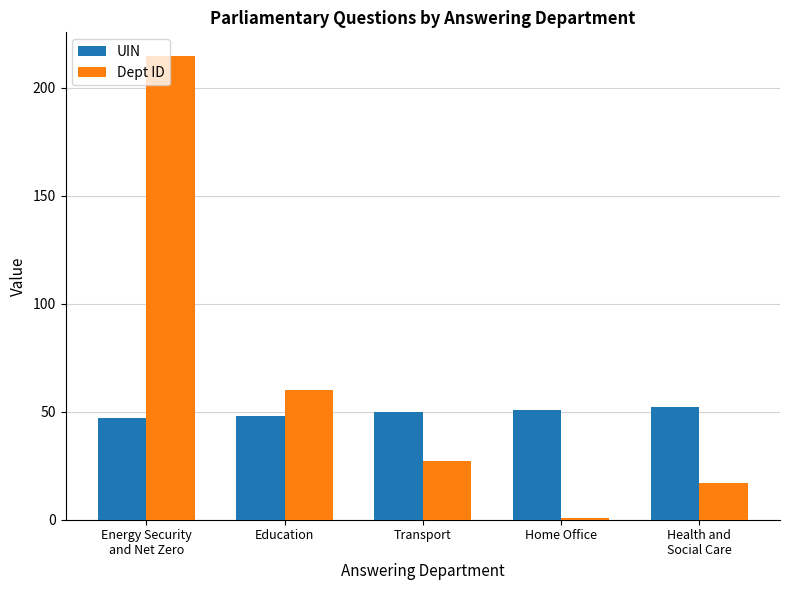

What are all the series names shown in the legend?

UIN, Dept ID